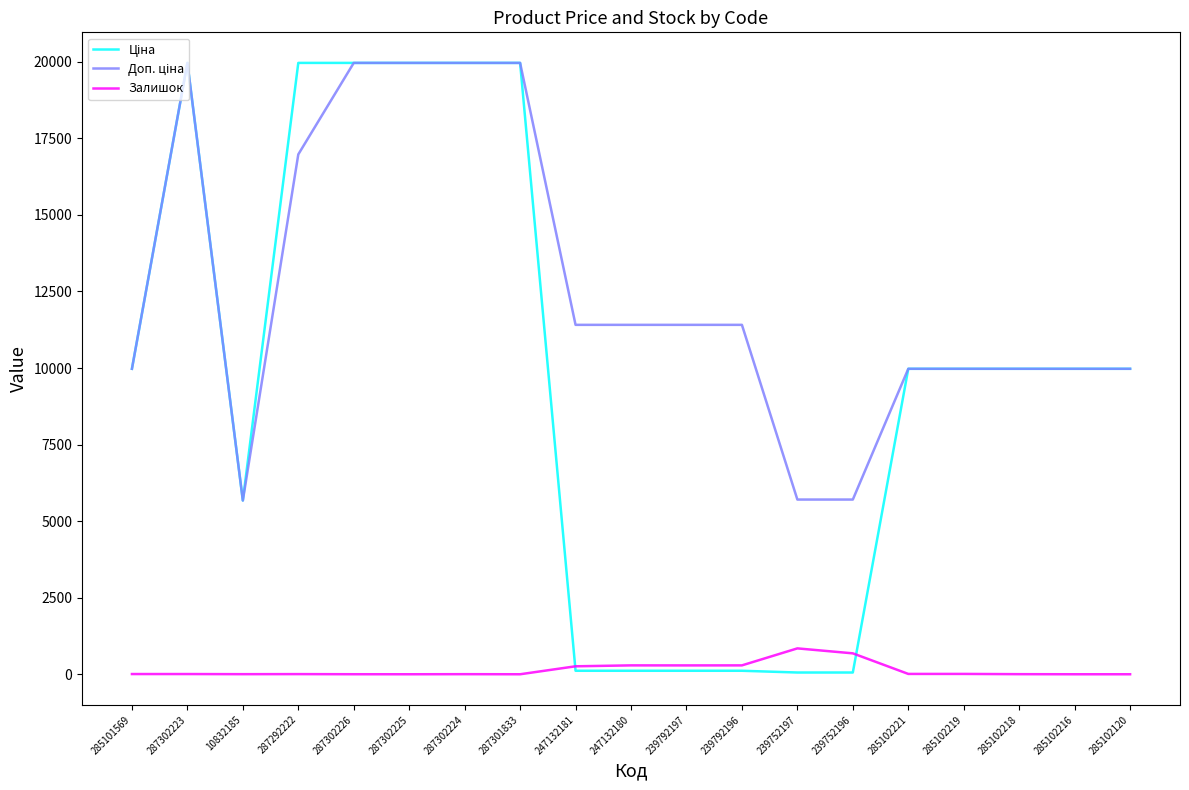

What is the total value across all series at 285102120?

19950.0